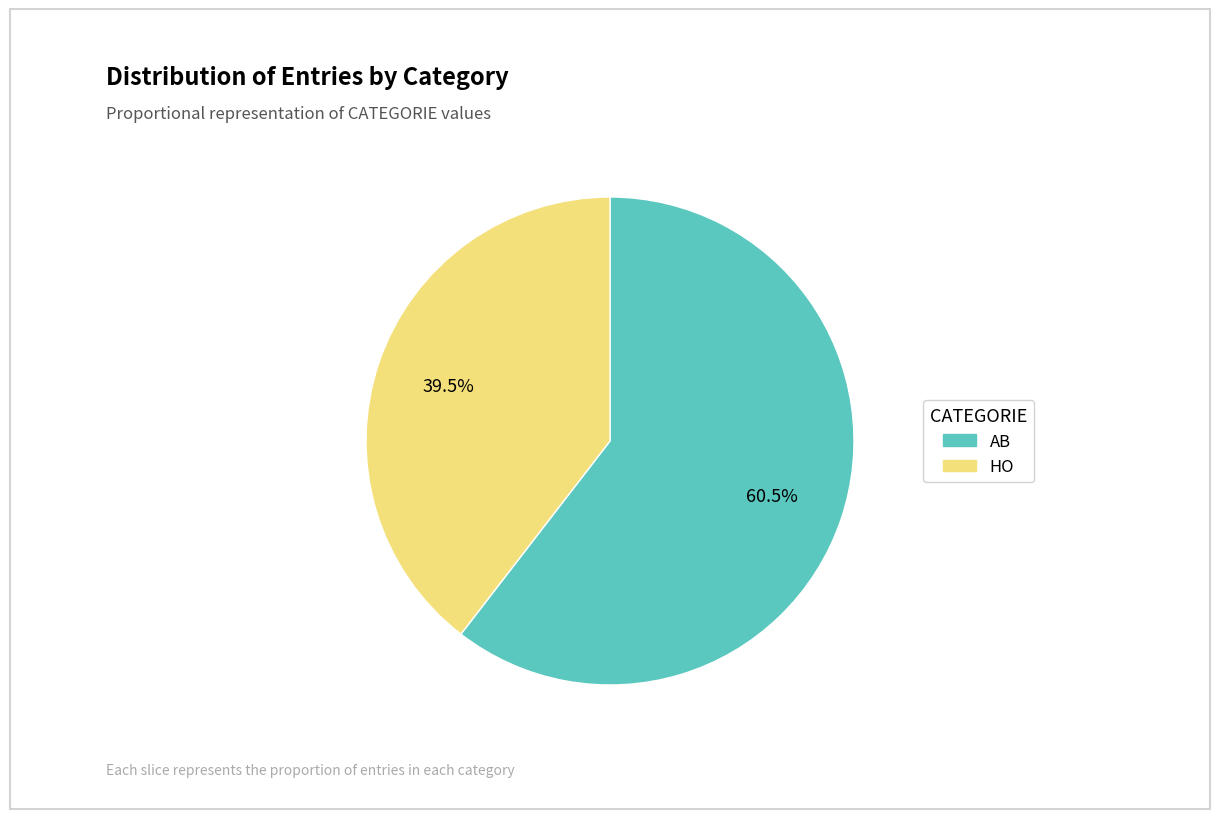

Rank the categories by value from lowest to highest.

HO, AB